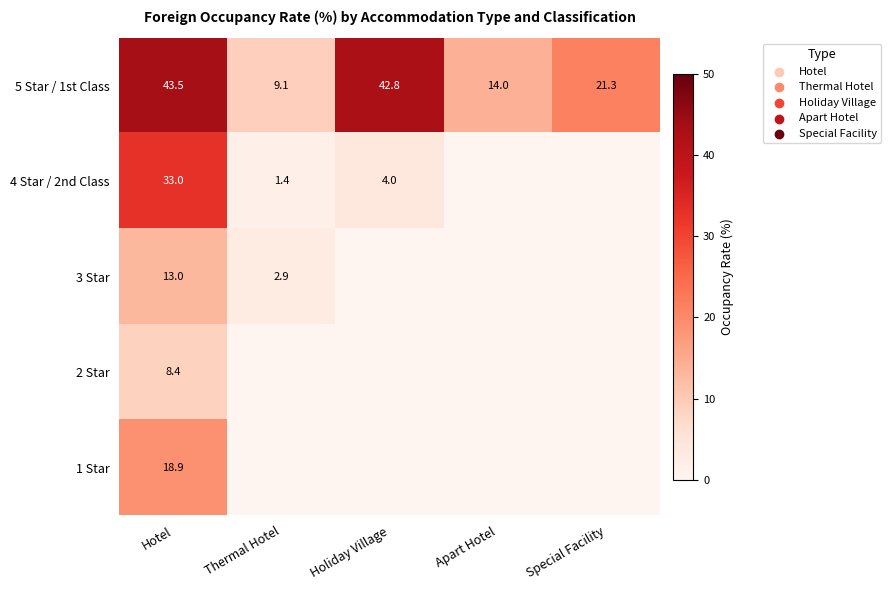

What is the sum of the 5 Star / 1st Class values at Apart Hotel and Thermal Hotel?

23.1